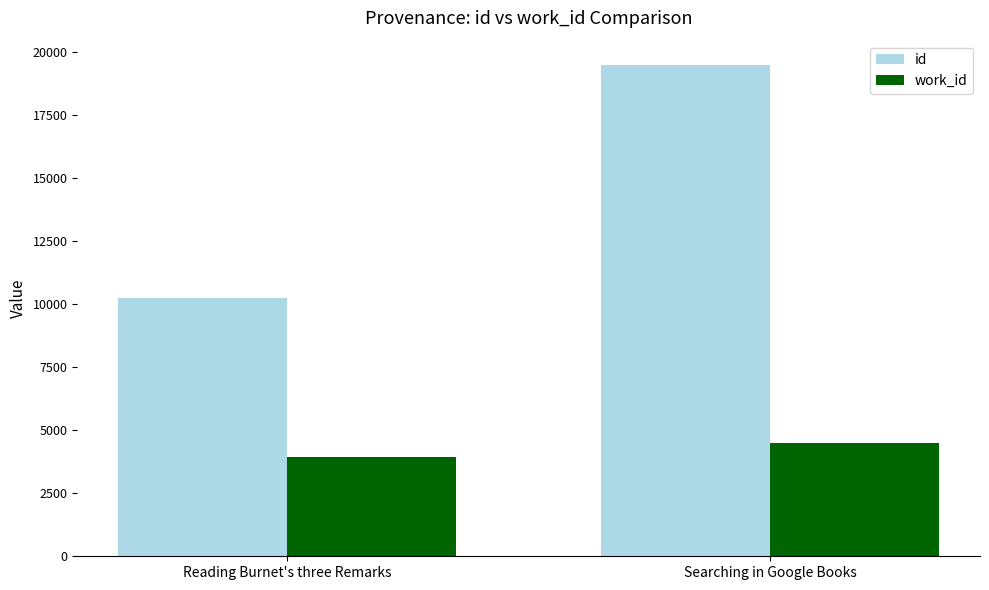

Reading left to right, list all the values displayed in this chart.

id: 10246	19475
work_id: 3947	4475